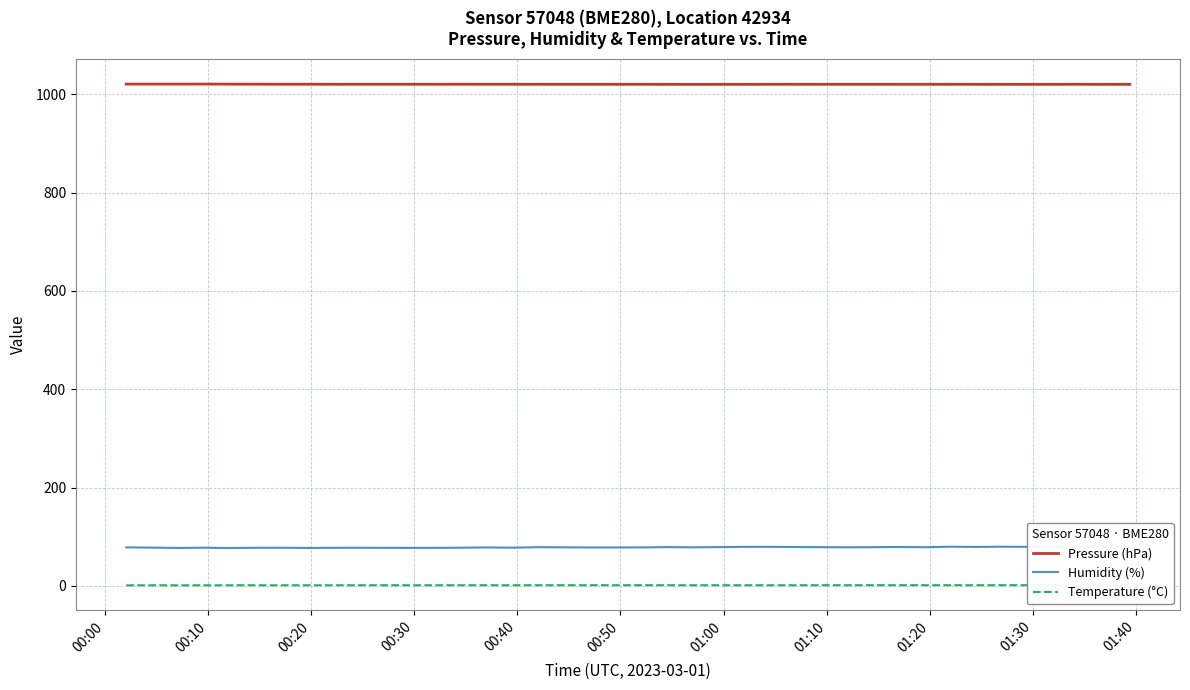

What is the lowest value of the Pressure (hPa) series?

1020.1